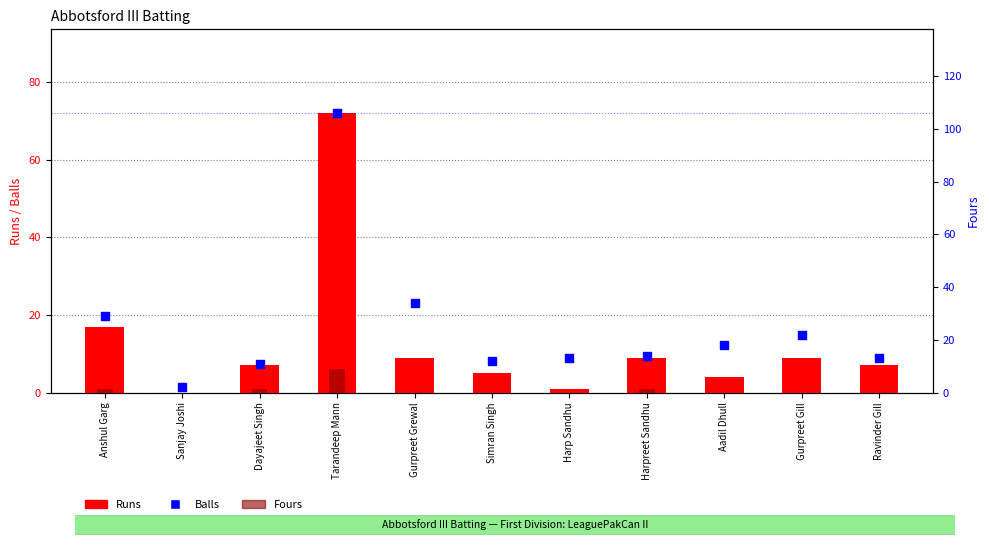

Which series has the largest total across all categories?

Balls